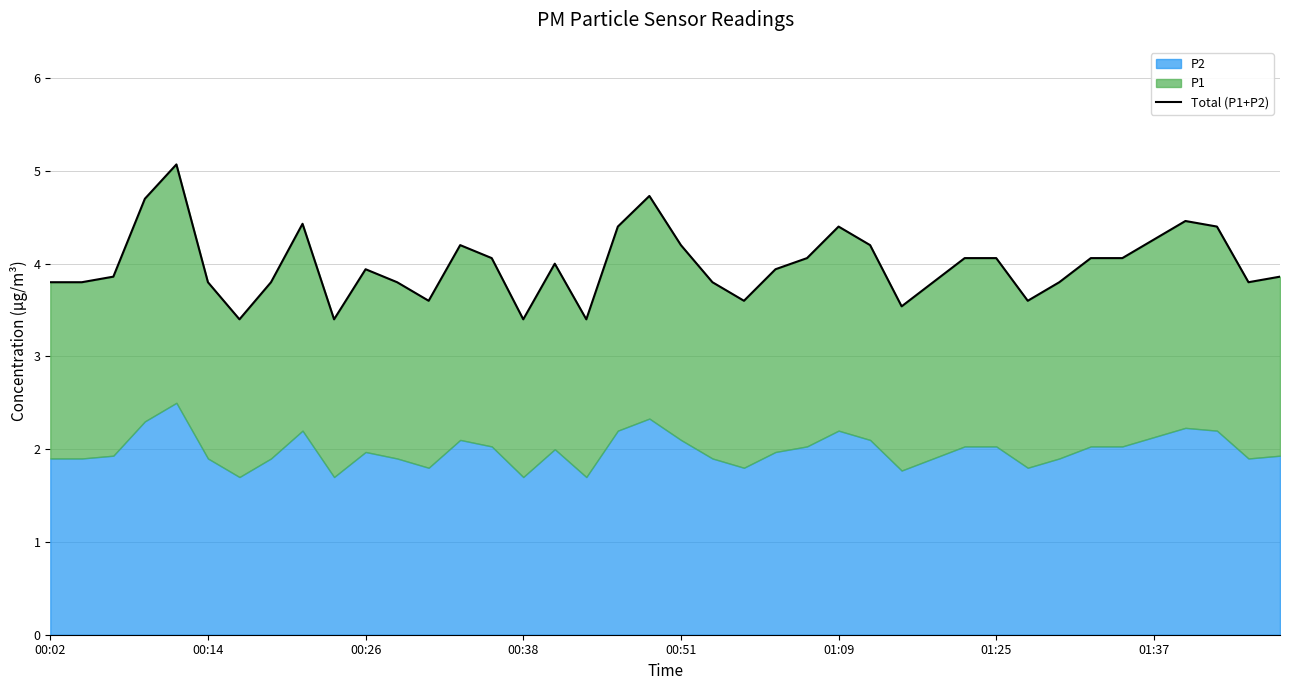

At which label is the value closest to 4?

16